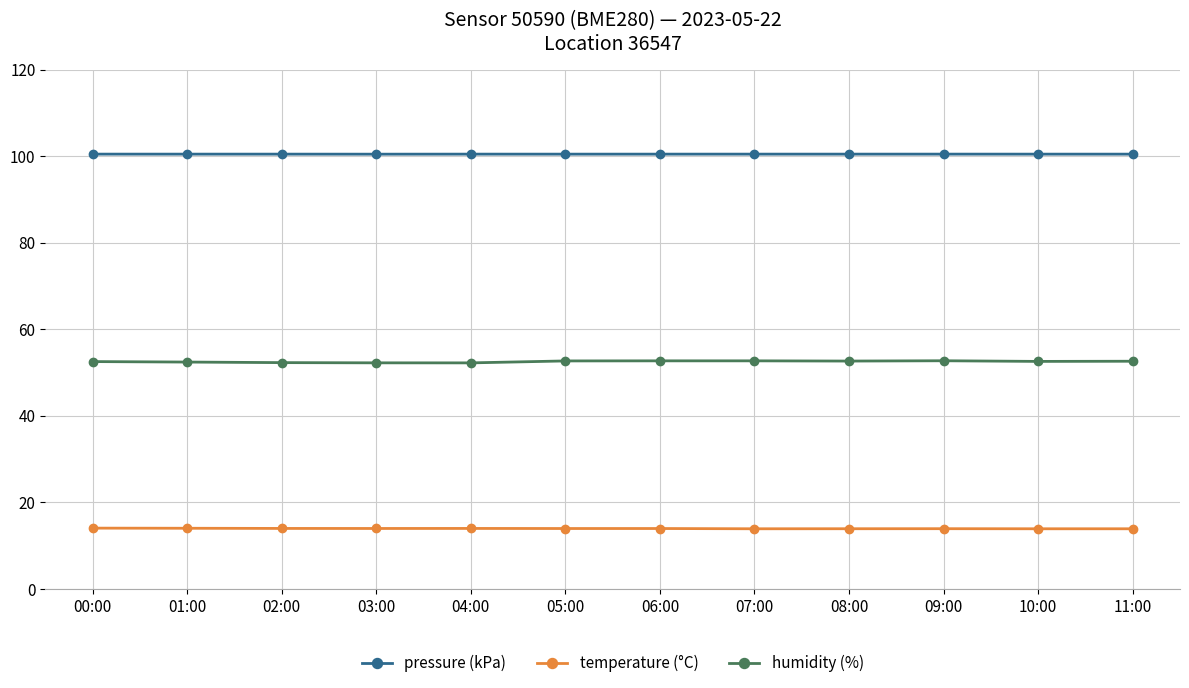

Rank the series at 02:00 from lowest to highest value.

temperature (°C), humidity (%), pressure (kPa)